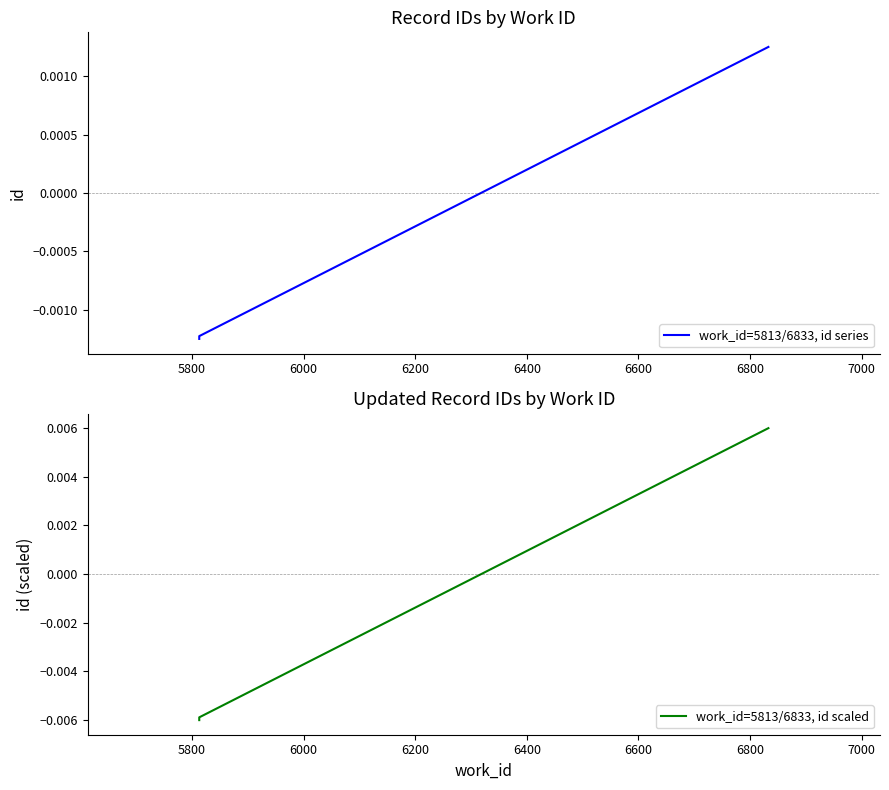

Is this an area chart (filled region under the line)?

No